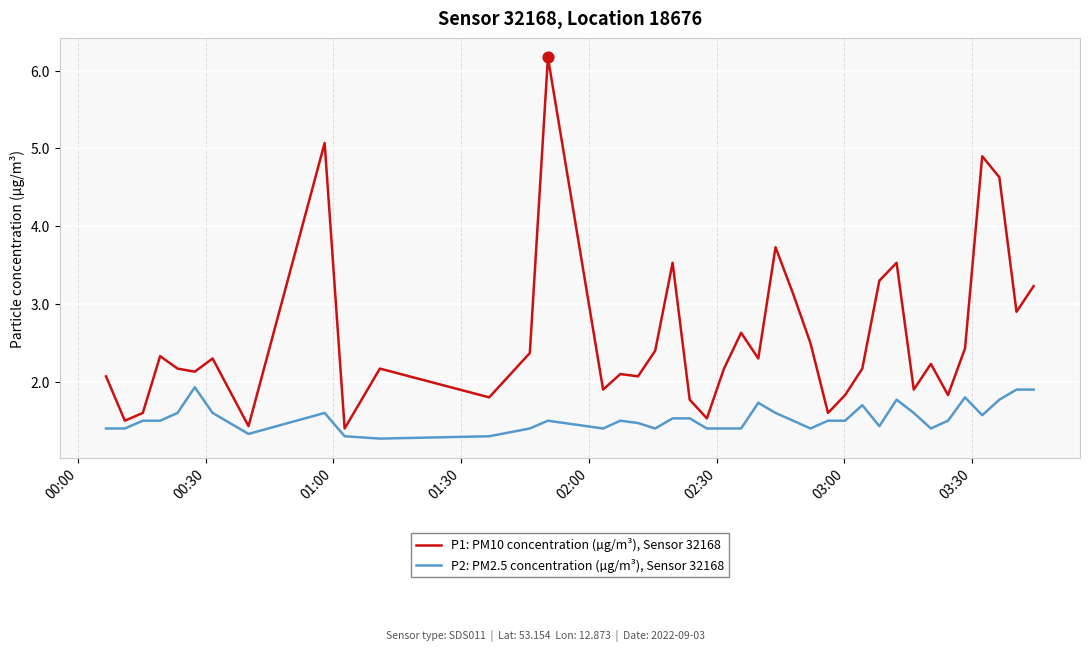

What are all the series names shown in the legend?

P1: PM10 concentration (µg/m³), Sensor 32168, P2: PM2.5 concentration (µg/m³), Sensor 32168